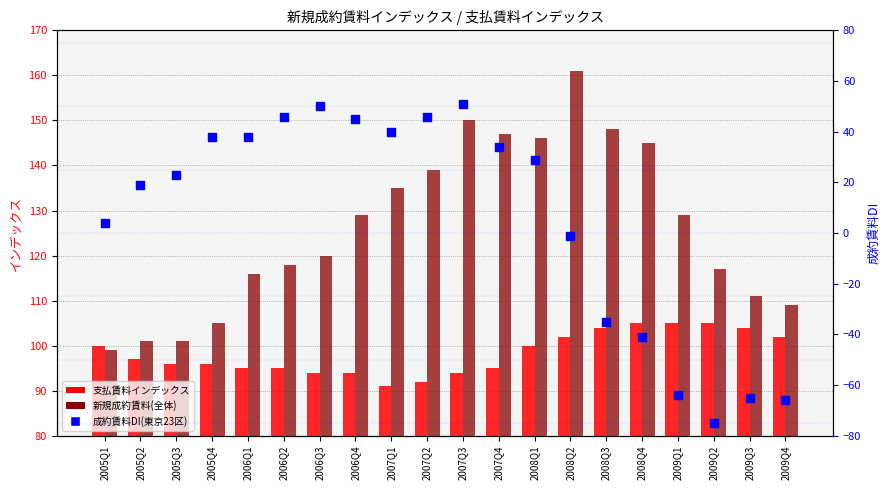

Which series has the largest total across all categories?

新規成約賃料(全体)